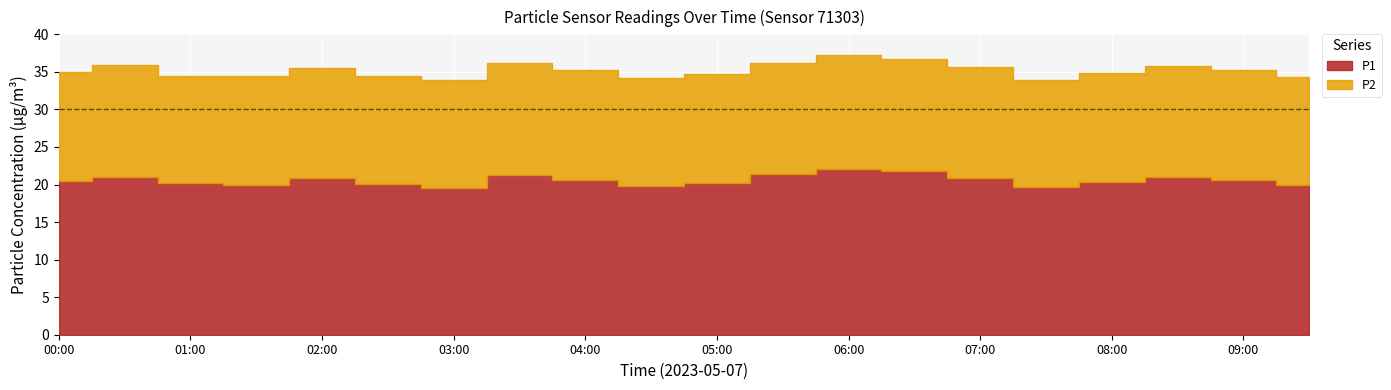

What is the average value of the P2 series?

14.6